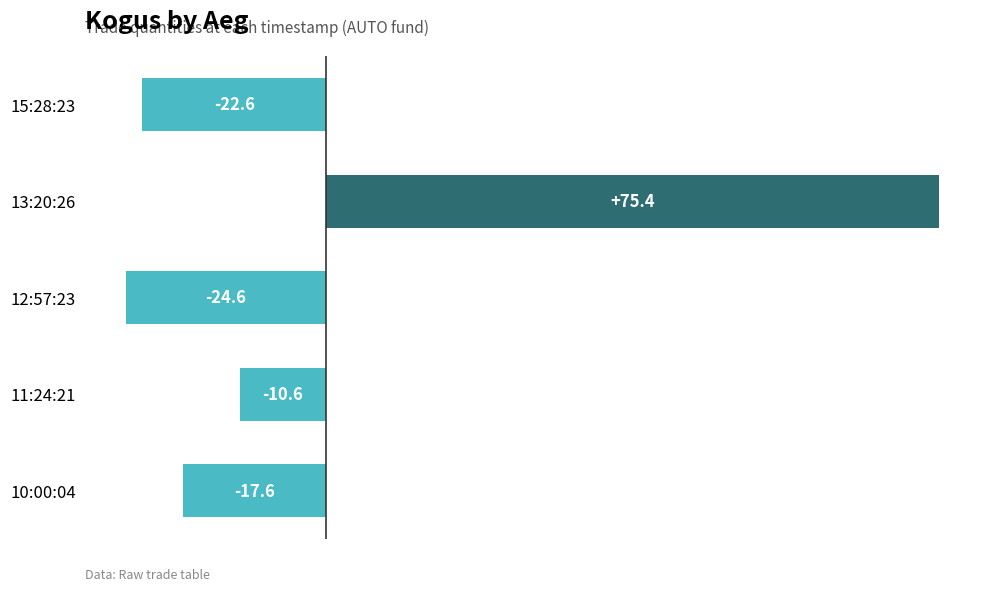

How many positive values are there?

1